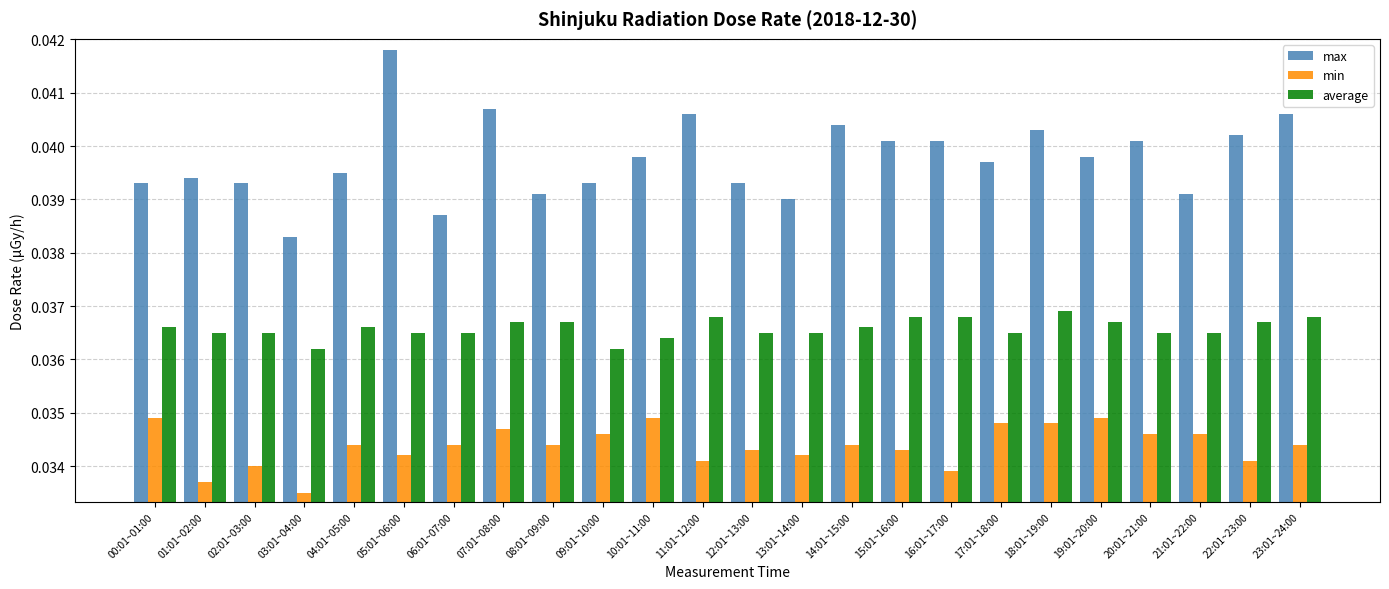

What is the total value across all series at 02:01~03:00?

0.1